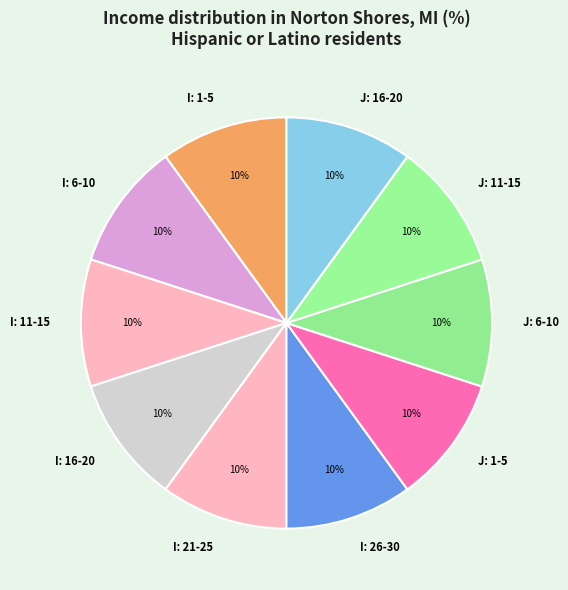

To the nearest percent, what percentage of the pie is I: 1-5?

10%